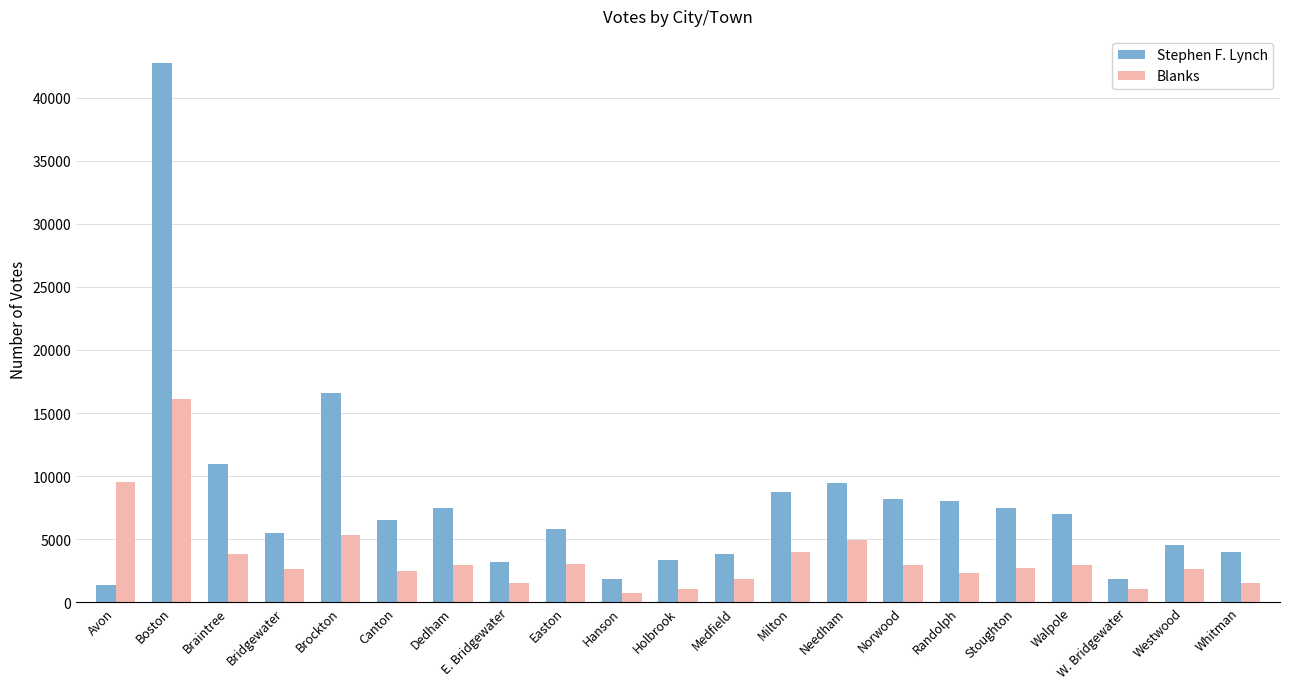

What is the label of the 17th bar from the right?

Brockton